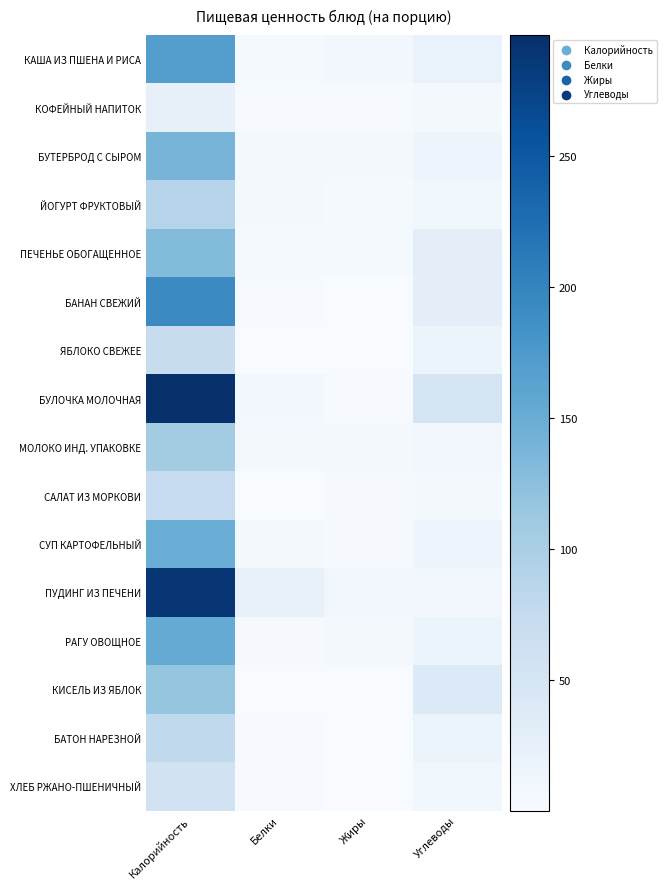

At Белки, list the series in order from largest to smallest.

ПУДИНГ ИЗ ПЕЧЕНИ, БУЛОЧКА МОЛОЧНАЯ, ЙОГУРТ ФРУКТОВЫЙ, МОЛОКО ИНД. УПАКОВКЕ, СУП КАРТОФЕЛЬНЫЙ, БУТЕРБРОД С СЫРОМ, КАША ИЗ ПШЕНА И РИСА, ПЕЧЕНЬЕ ОБОГАЩЕННОЕ, РАГУ ОВОЩНОЕ, БАТОН НАРЕЗНОЙ, ХЛЕБ РЖАНО-ПШЕНИЧНЫЙ, БАНАН СВЕЖИЙ, КОФЕЙНЫЙ НАПИТОК, САЛАТ ИЗ МОРКОВИ, ЯБЛОКО СВЕЖЕЕ, КИСЕЛЬ ИЗ ЯБЛОК